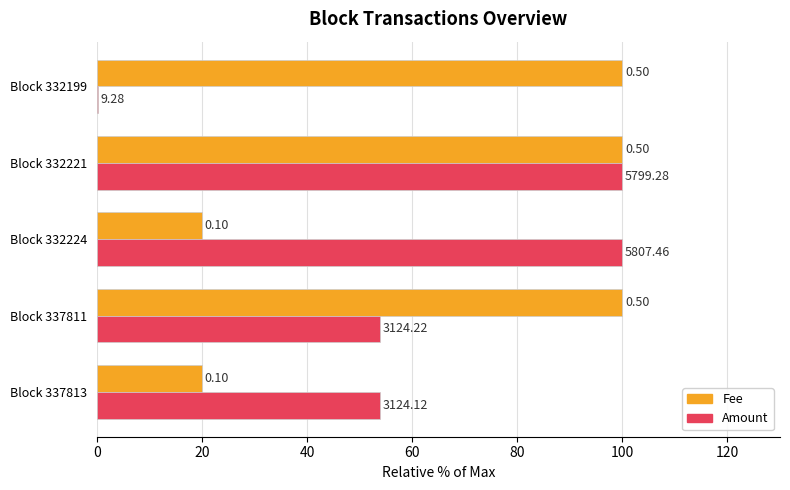

Reading left to right, what are all the values shown in this chart?

Fee: 20.0	100.0	20.0	100.0	100.0
Amount: 53.8	53.8	100.0	99.9	0.2